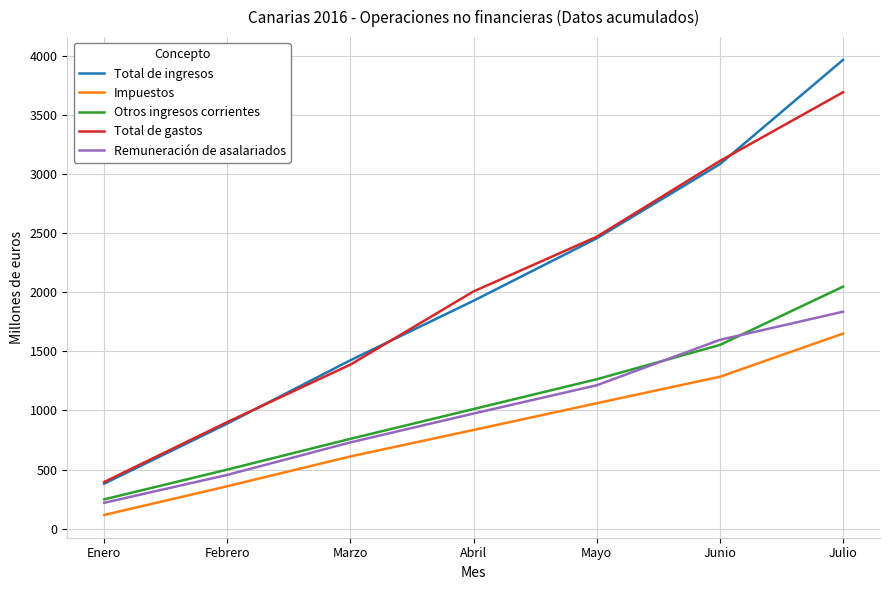

Reading left to right, what are all the values shown in this chart?

Total de ingresos: Enero=381	Febrero=889	Marzo=1425	Abril=1928	Mayo=2456	Junio=3083	Julio=3965
Impuestos: Enero=116	Febrero=359	Marzo=611	Abril=835	Mayo=1061	Junio=1285	Julio=1650
Otros ingresos corrientes: Enero=248	Febrero=500	Marzo=760	Abril=1012	Mayo=1264	Junio=1554	Julio=2047
Total de gastos: Enero=395	Febrero=902	Marzo=1388	Abril=2007	Mayo=2469	Junio=3110	Julio=3691
Remuneración de asalariados: Enero=219	Febrero=455	Marzo=730	Abril=974	Mayo=1213	Junio=1597	Julio=1835